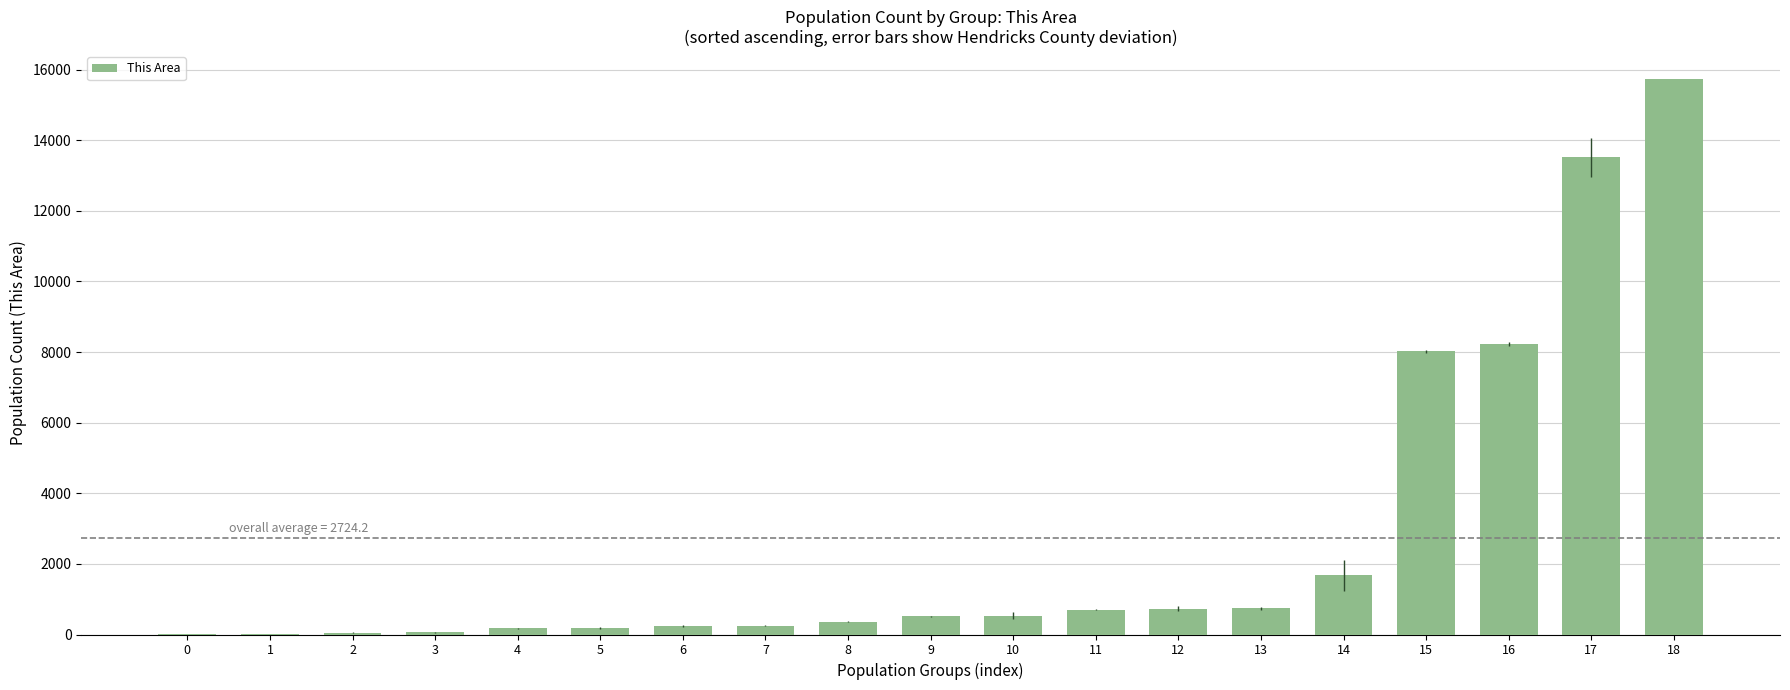

The value at 14 is 1678. True or false?

True